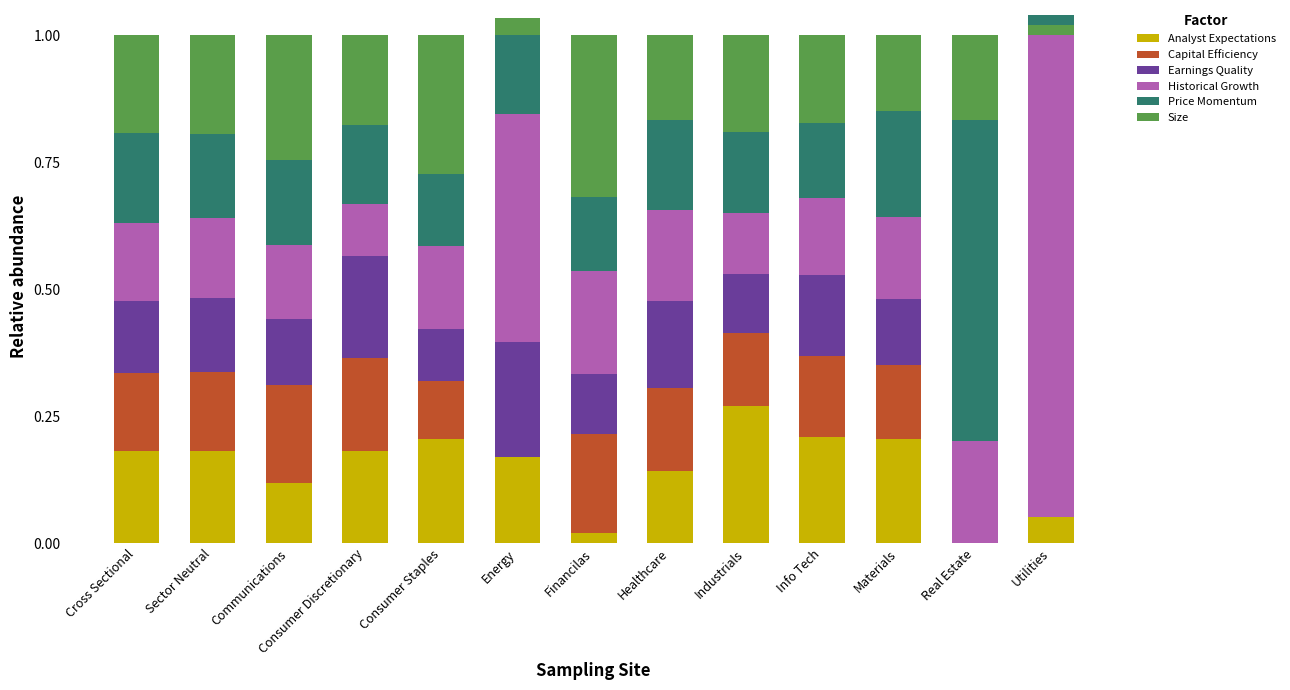

What is the difference between the highest and lowest values at Energy?

0.5